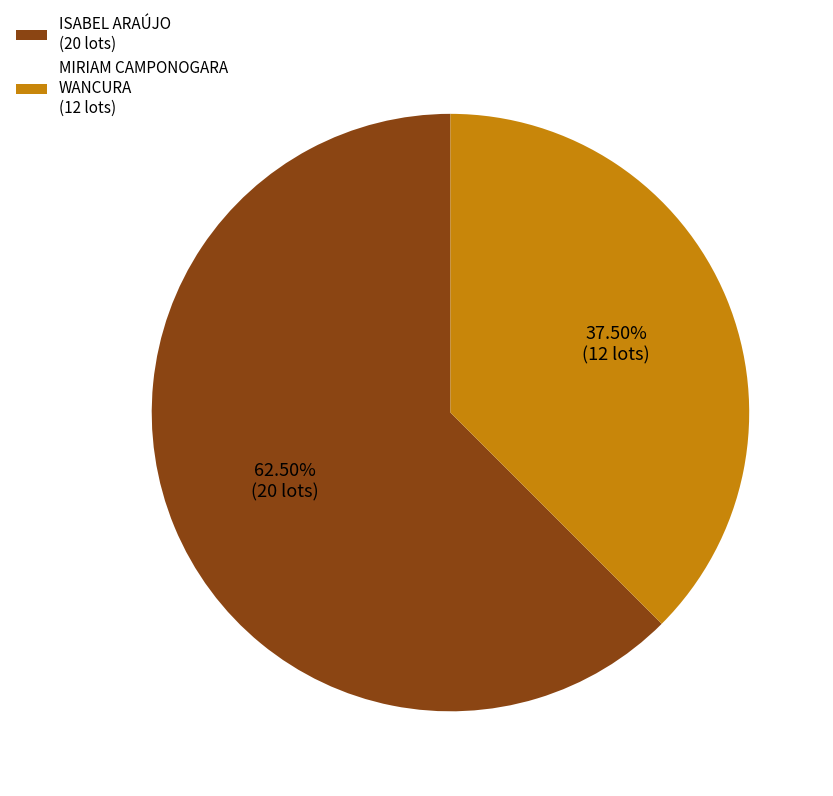

Count the number of slices in the pie.

2